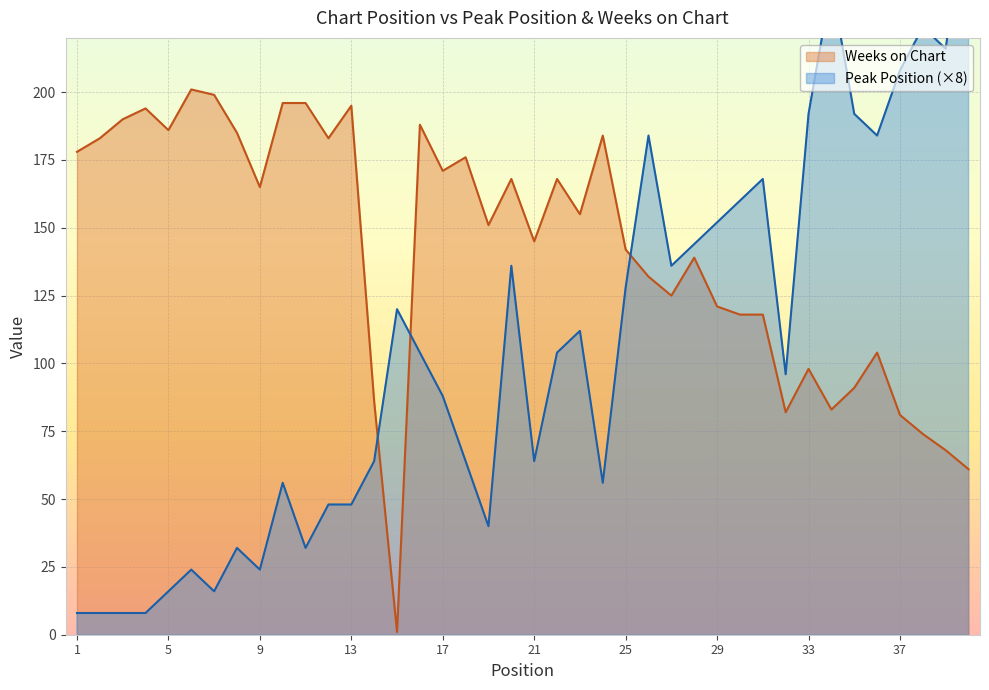

Where is the first local maximum for Weeks on Chart?

4